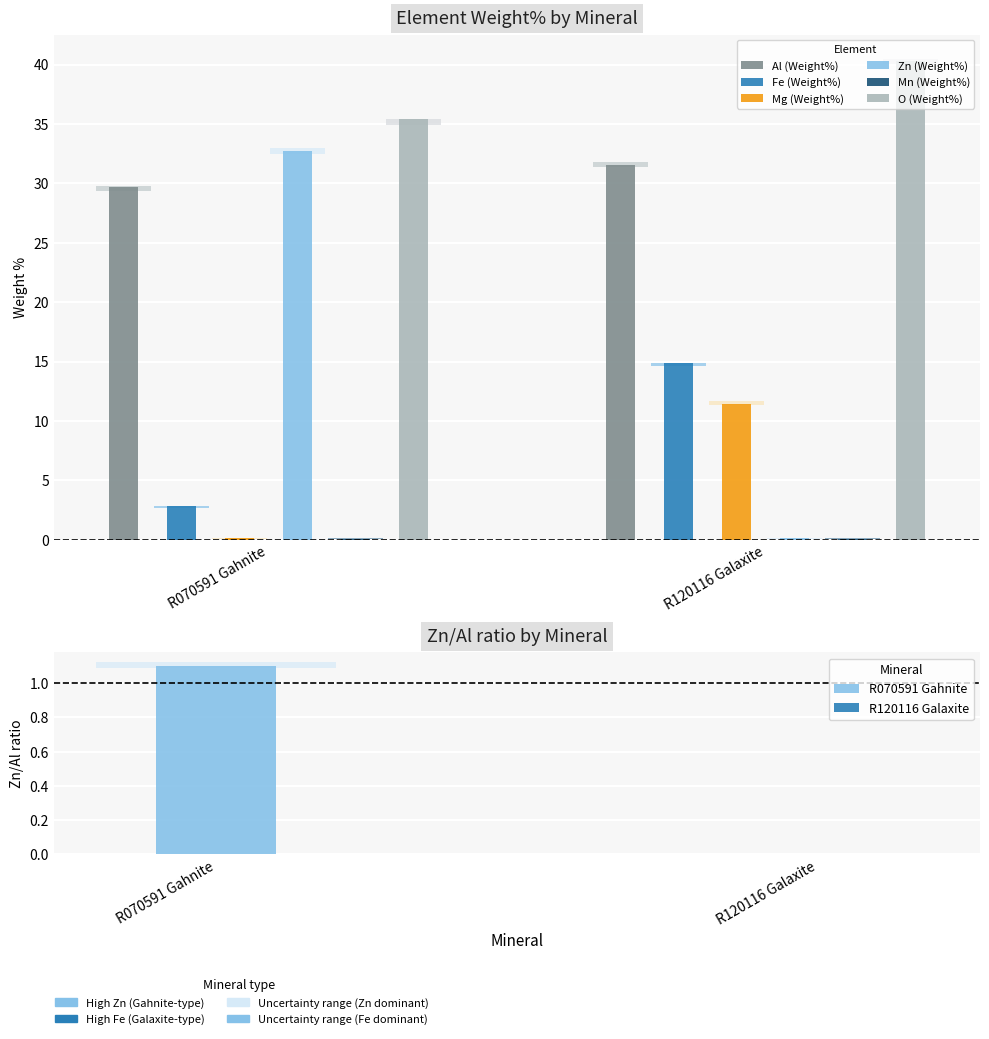

What is the lowest value of the Fe (Weight%) series?

2.8